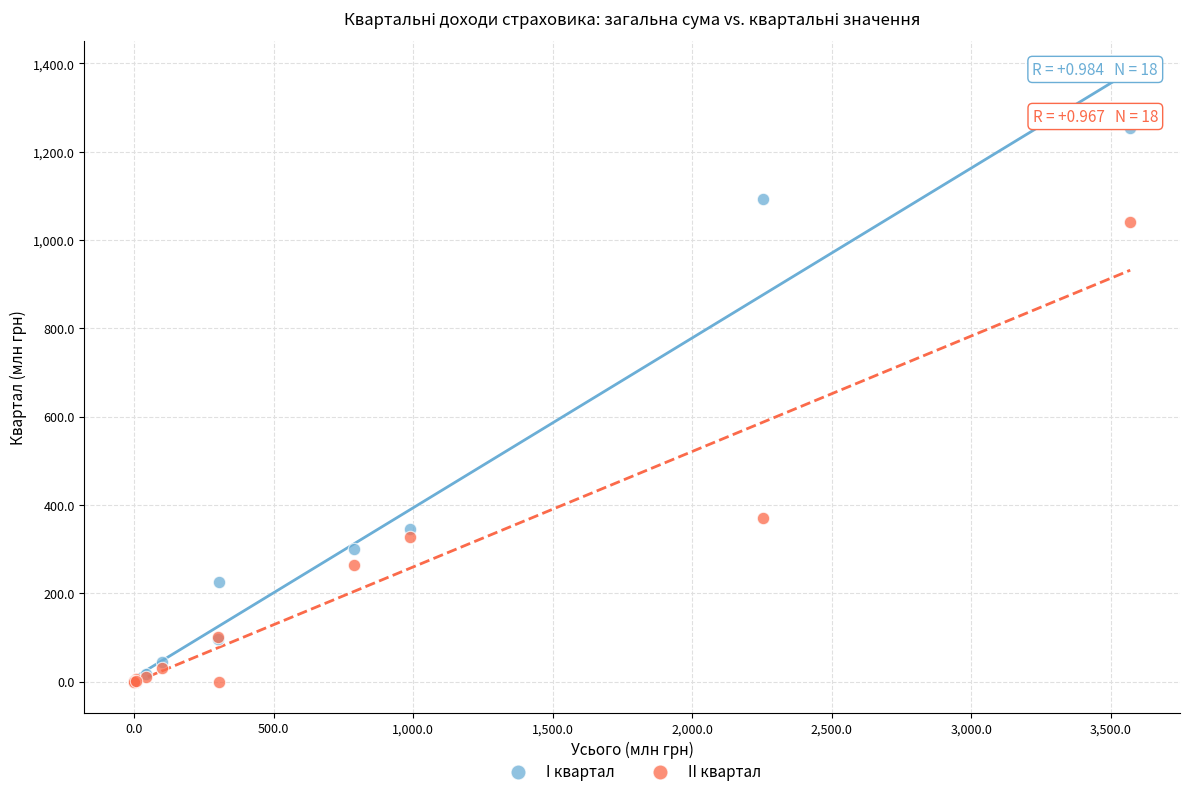

Across all series, what Y value is closest to 626?

369.9